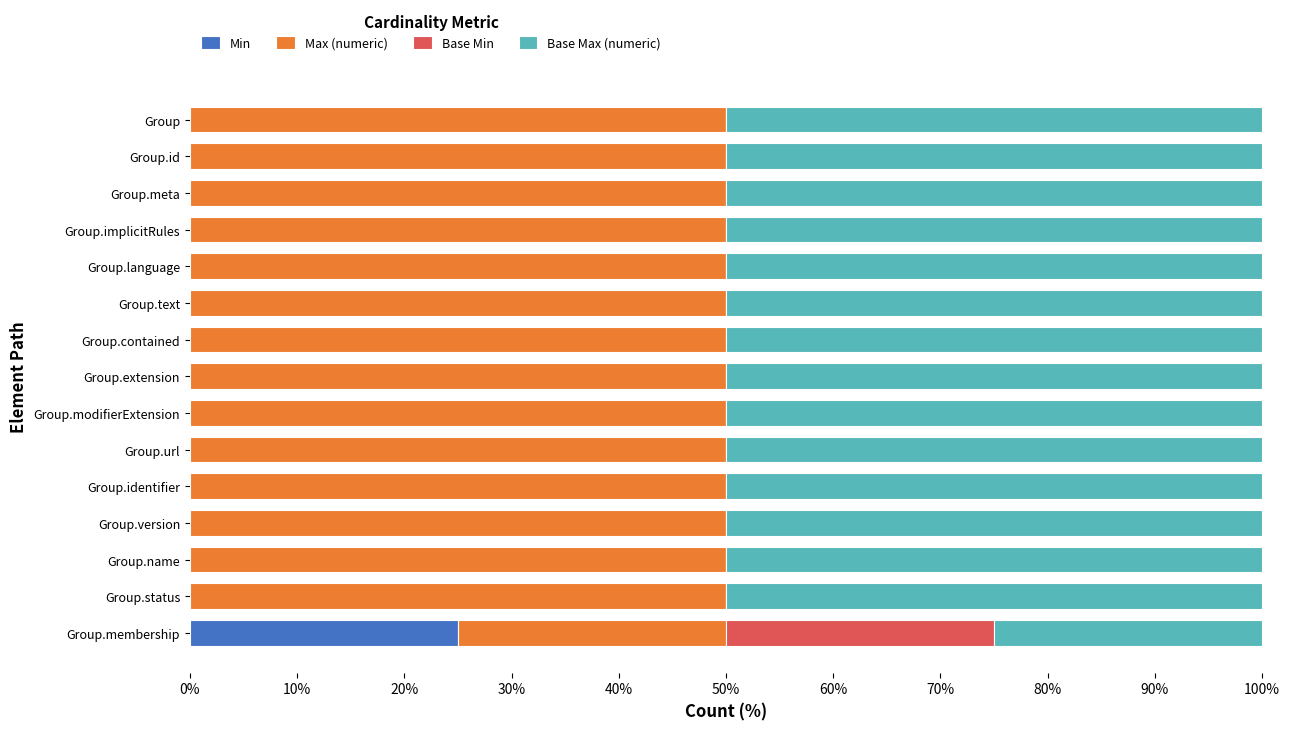

At which label does Min reach its peak?

Group.membership